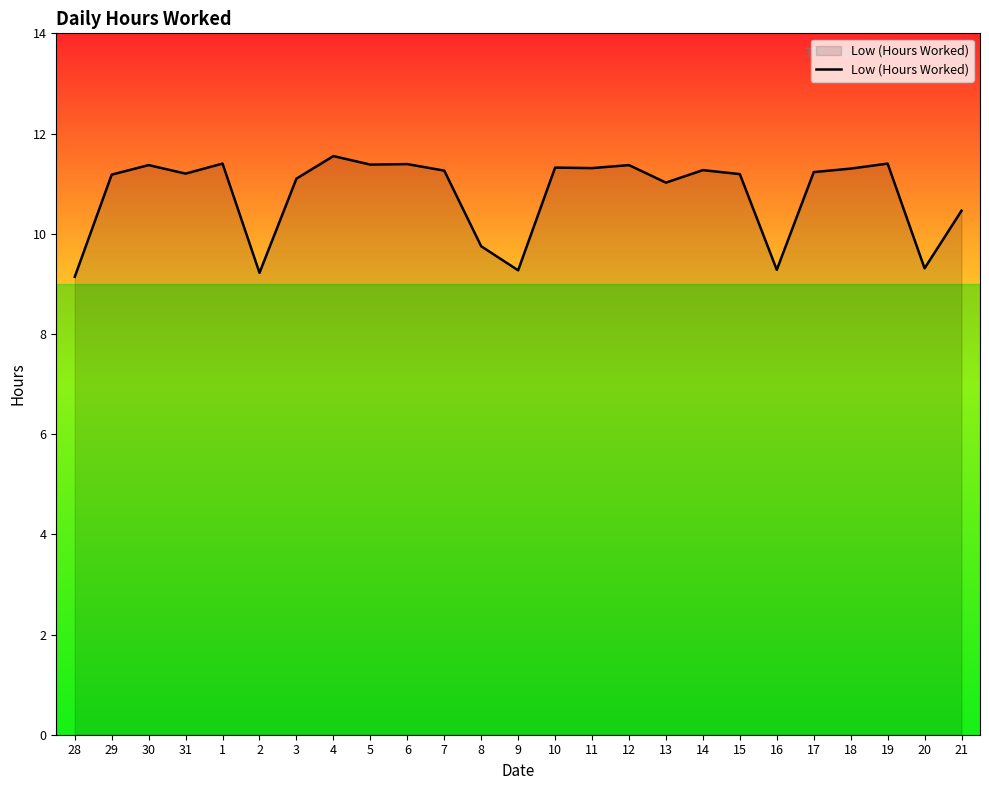

What is the difference between the values at 13 and 2?

1.8